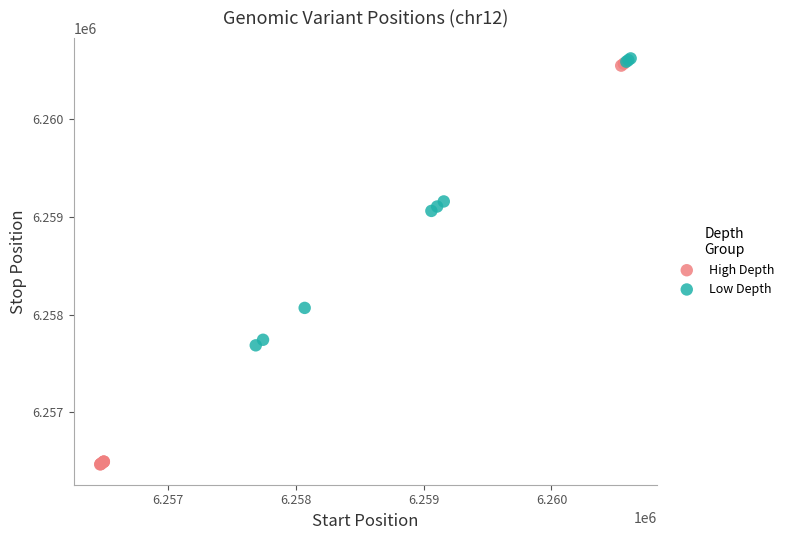

Which series reaches the minimum Y coordinate?

High Depth